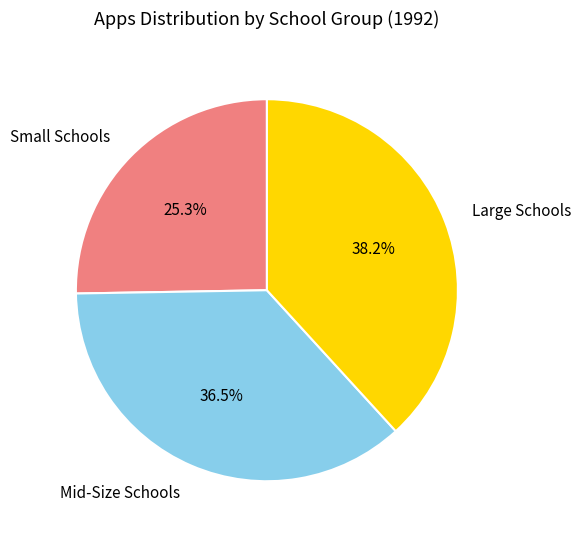

Do Large Schools and Mid-Size Schools together represent more than half of the pie?

Yes